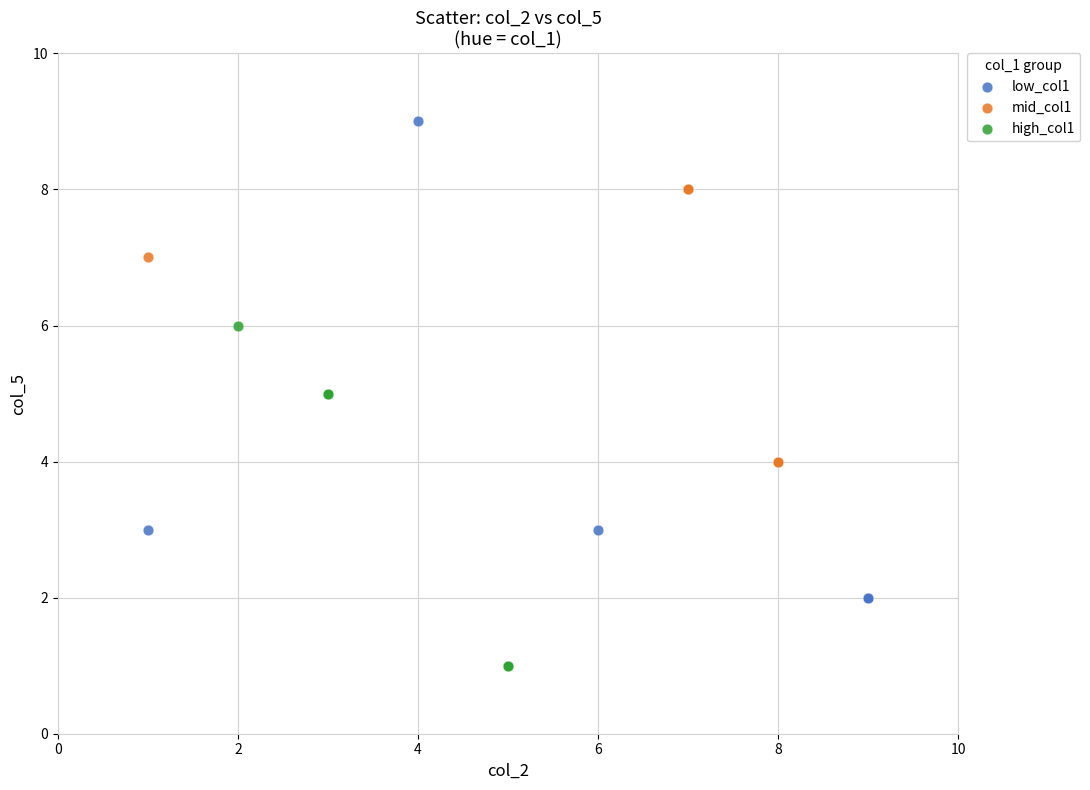

Which series reaches the maximum Y coordinate?

low_col1